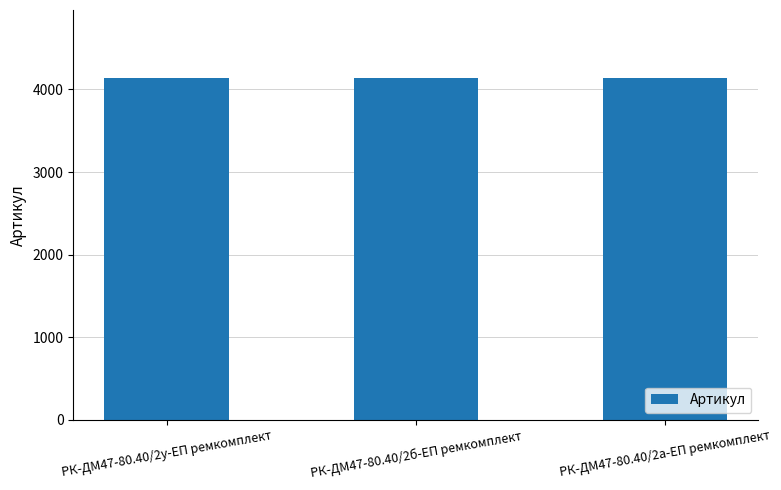

What is the difference between the maximum and second lowest values?

1